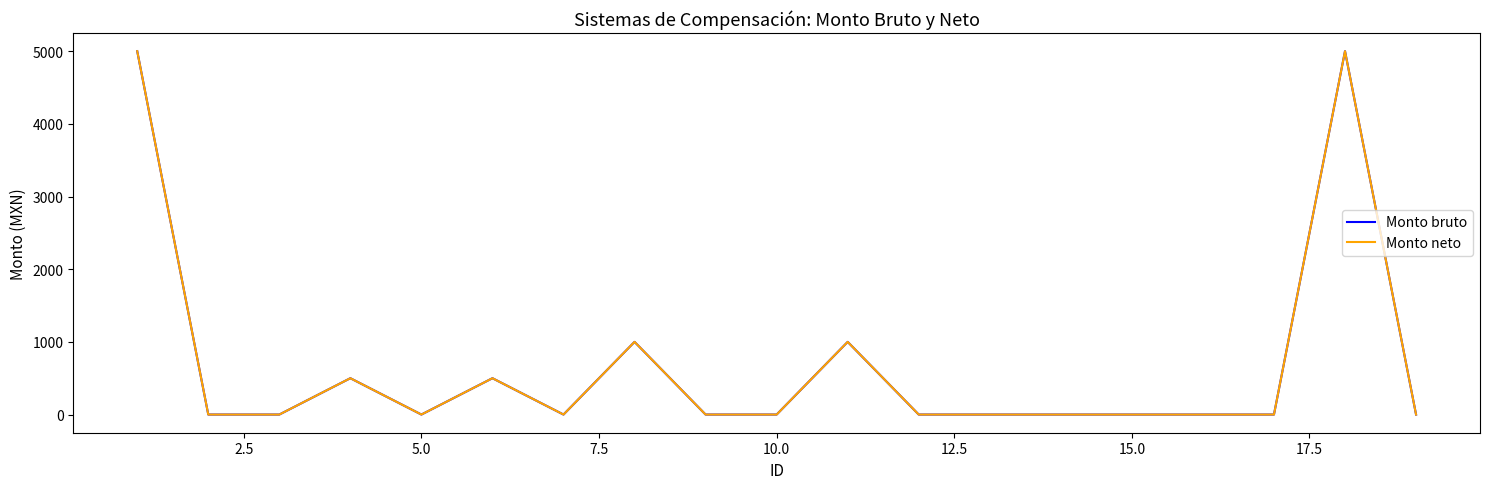

Does the chart have visible grid lines?

No